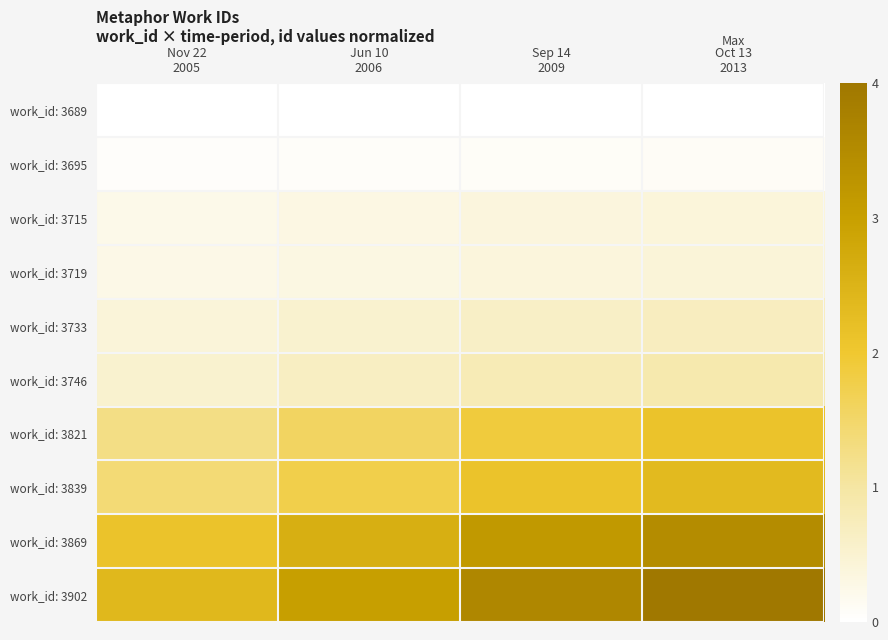

What is the total value across all series at Sep 14
2009?

13.0